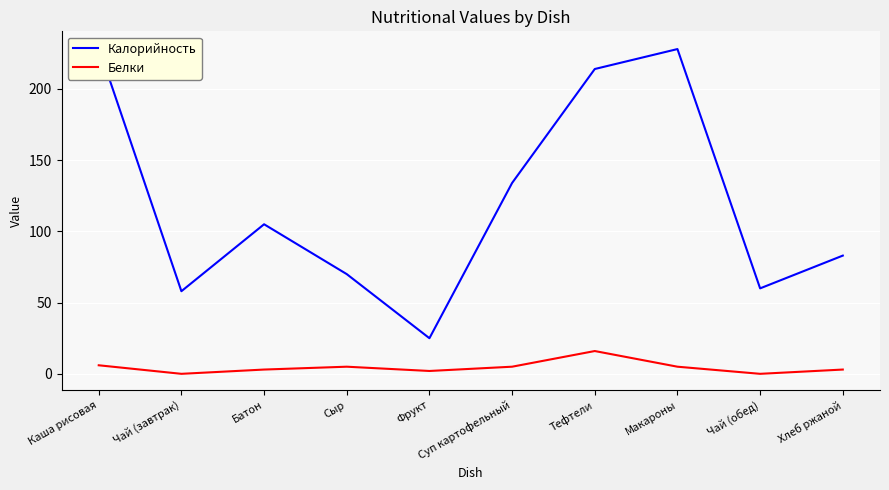

How many series are shown in this chart?

2